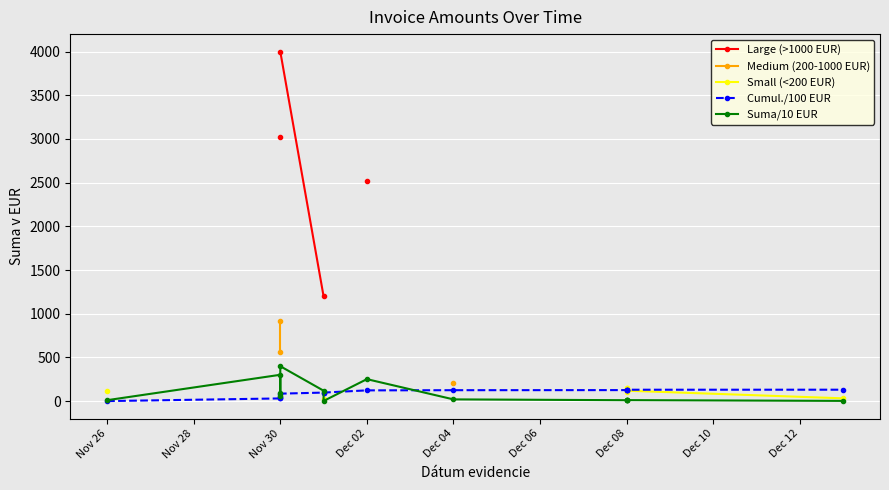

True or false: Medium (200-1000 EUR) has more than 1 interior local peaks.

False